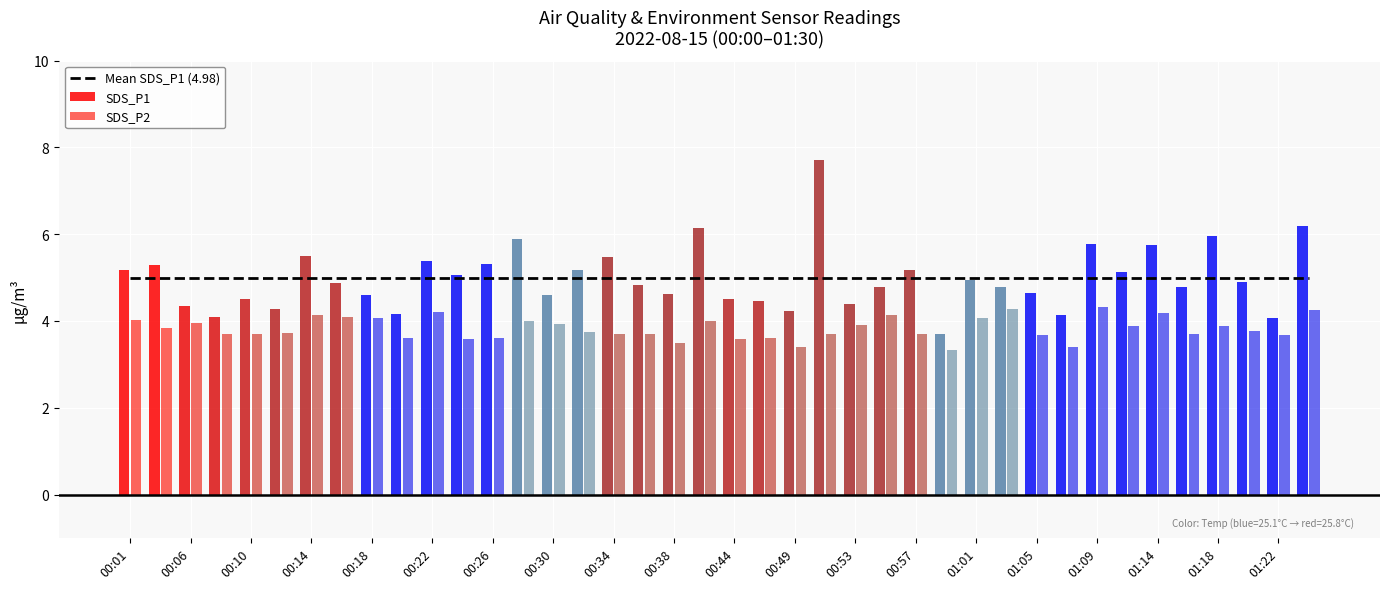

True or false: SDS_P1 has a value of 5.5 at 00:14.

True